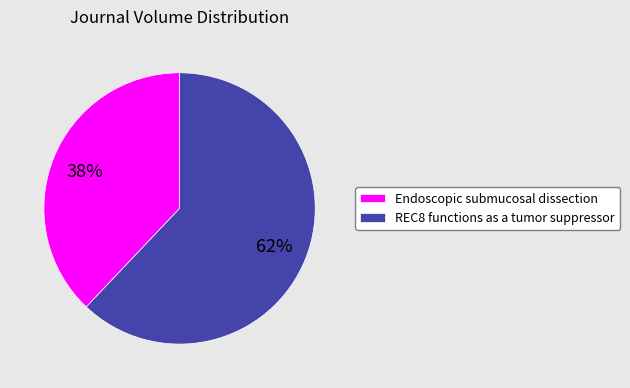

What is the ratio of the value at Endoscopic submucosal dissection to the value at REC8 functions as a tumor suppressor?

0.6